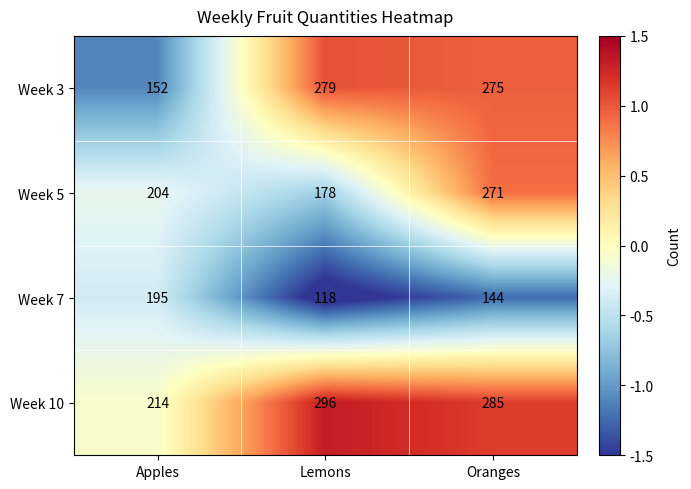

Reading left to right, what are all the values shown in this chart?

Week 3: 152	279	275
Week 5: 204	178	271
Week 7: 195	118	144
Week 10: 214	296	285